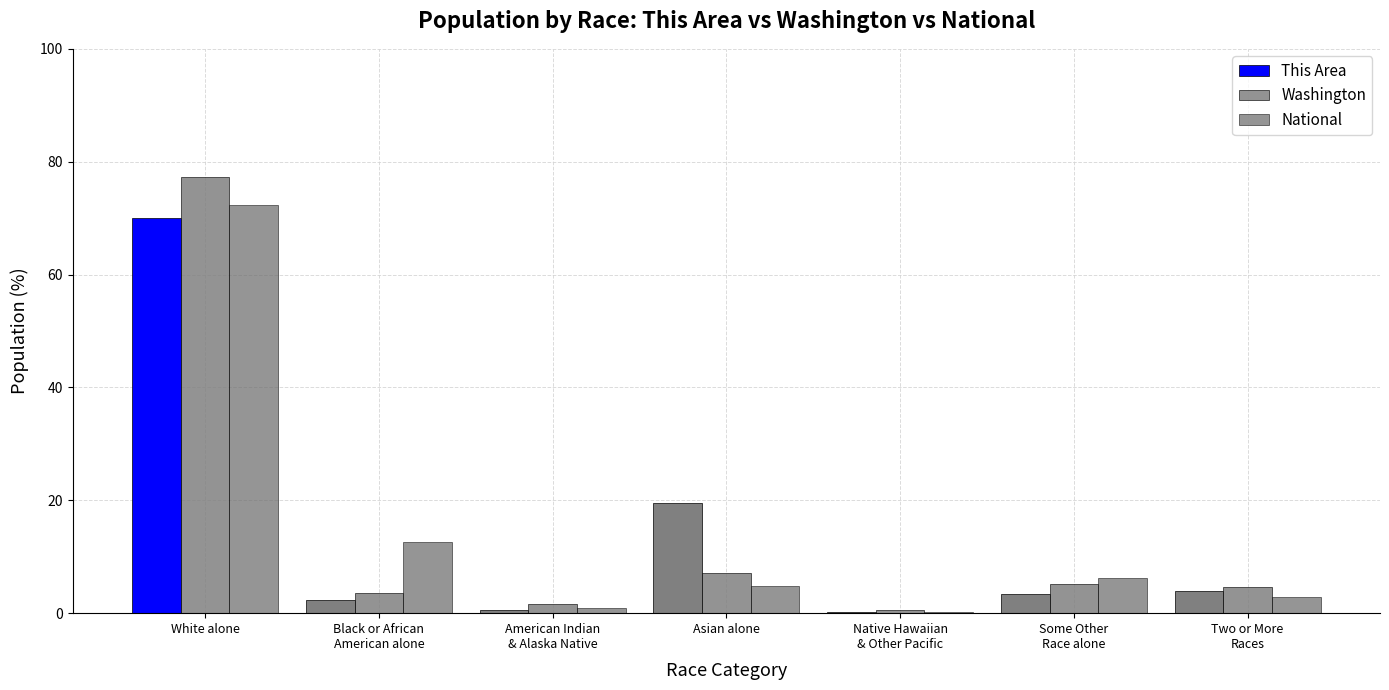

What is the label of the 2nd bar from the right?

Some Other
Race alone